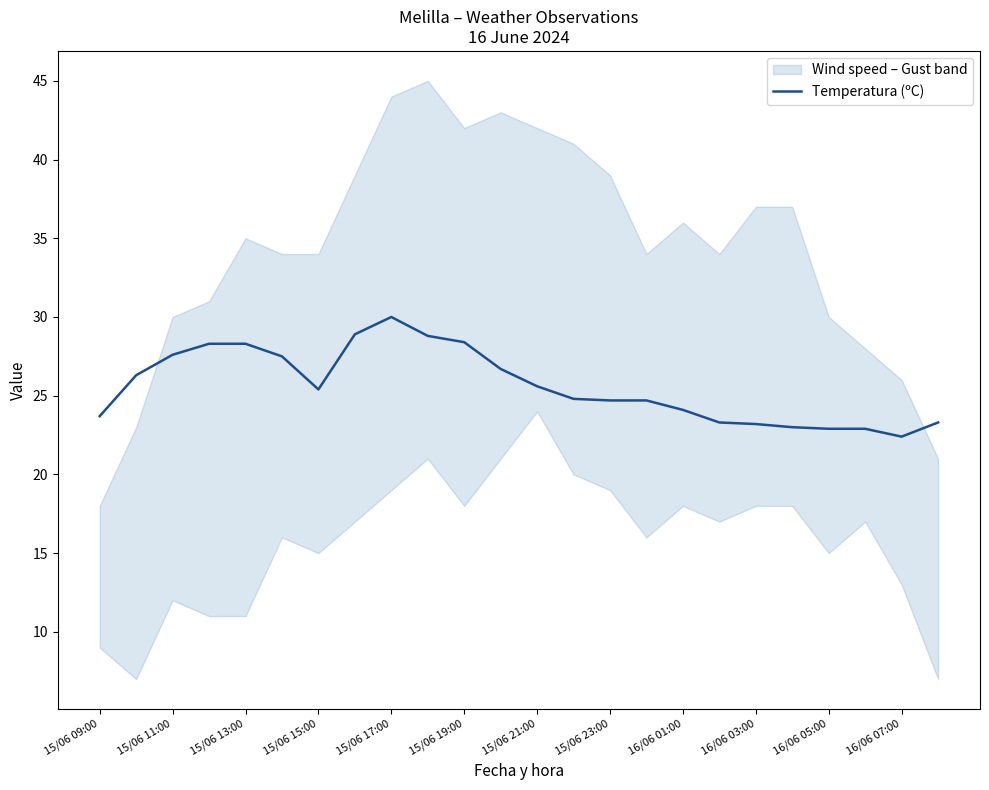

What is the difference between the second highest and second lowest values?

6.0